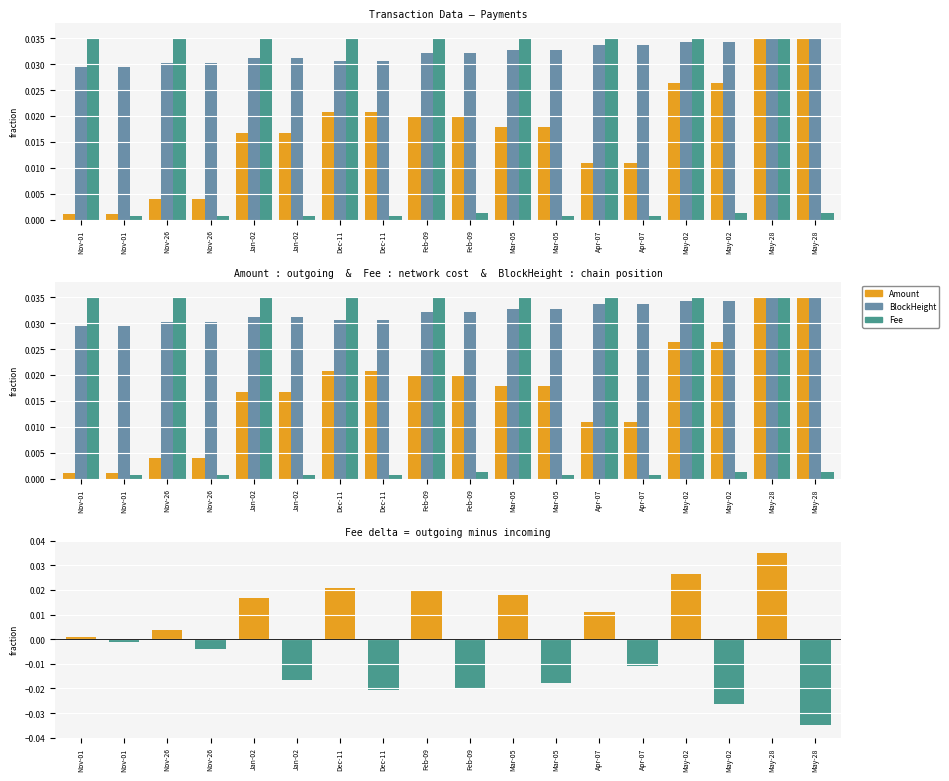

How many data points does each series have?

18